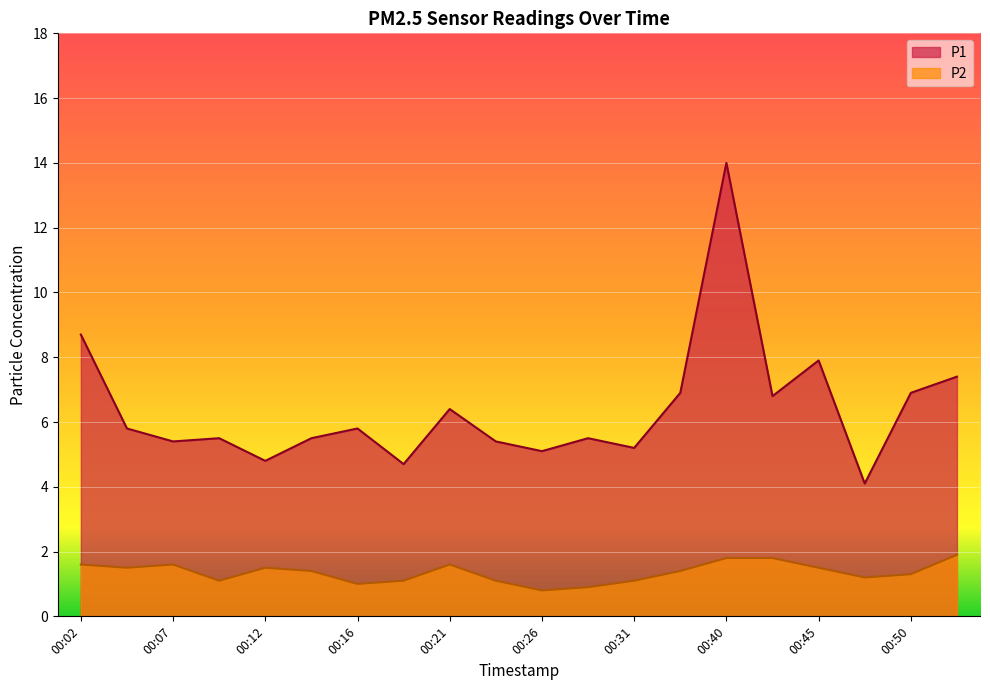

Which category has the lowest value in the P1 series?

00:48